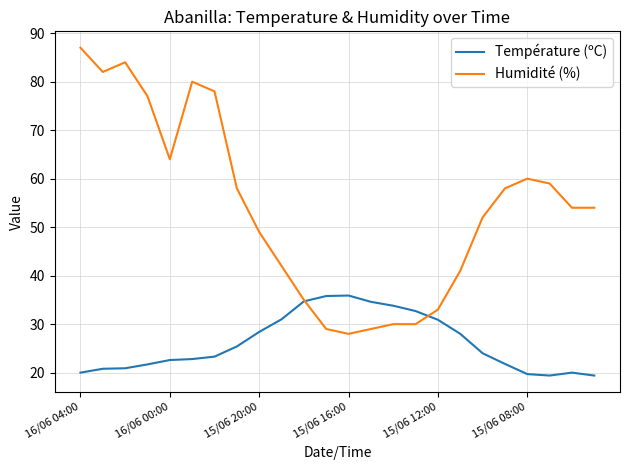

Which series has the largest range (max minus min)?

Humidité (%)